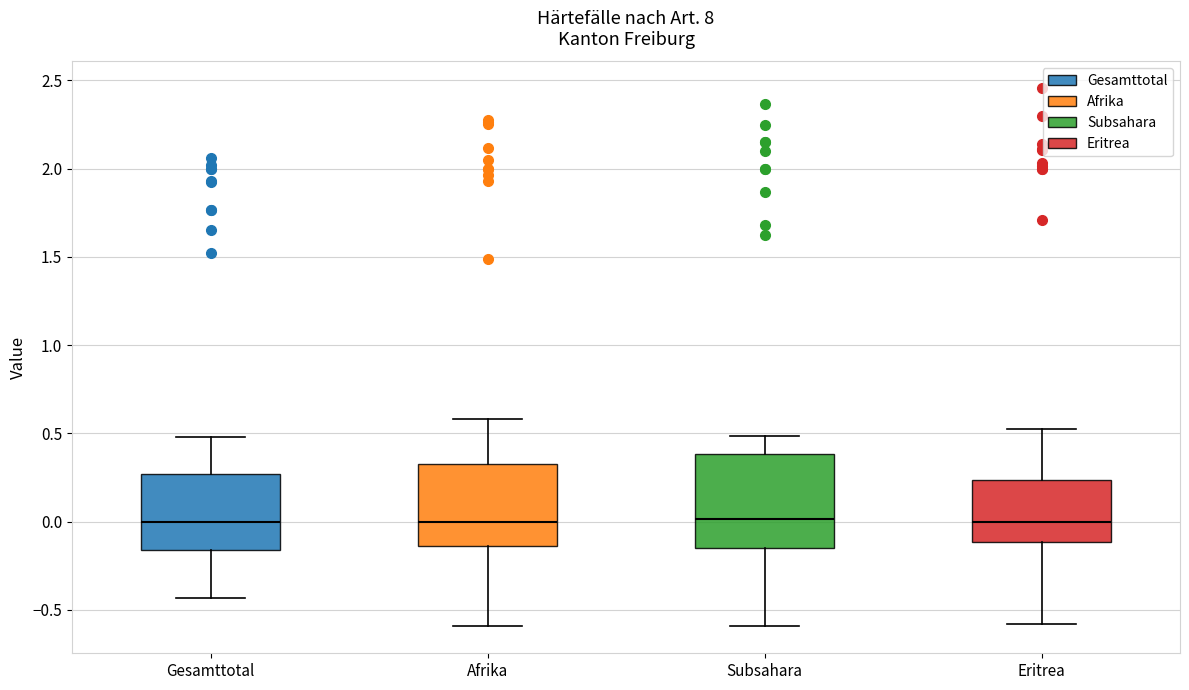

Reading left to right, read every box against the y-axis: the position of its median line, the range the box covers, and the ends of its whiskers. The values are not printed on the chart, so give them approximately, as read against the axis.

Gesamttotal: median 0.00, box -0.15 to 0.25, whiskers -0.45 to 0.50
Afrika: median 0.00, box -0.15 to 0.35, whiskers -0.60 to 0.60
Subsahara: median 0.00, box -0.15 to 0.40, whiskers -0.60 to 0.50
Eritrea: median 0.00, box -0.10 to 0.25, whiskers -0.60 to 0.50